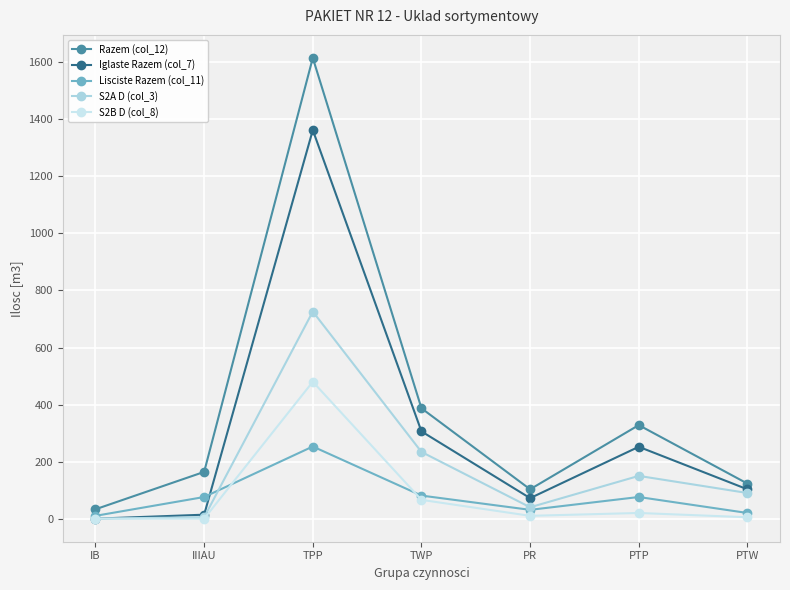

True or false: S2A D (col_3) has more than 1 interior local peaks.

True